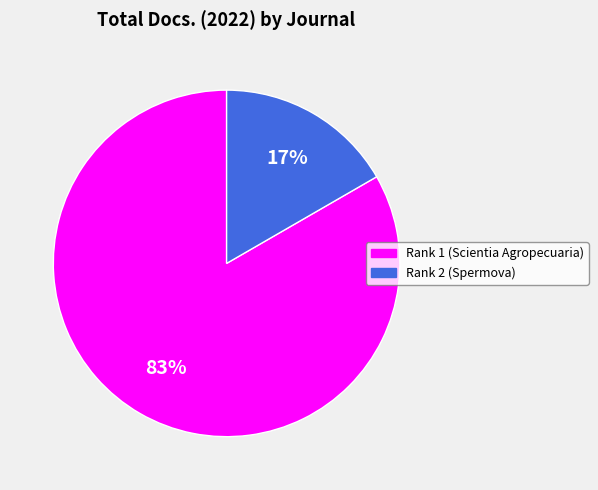

Is the sum of Rank 2 (Spermova) and Rank 1 (Scientia Agropecuaria) greater than half?

Yes